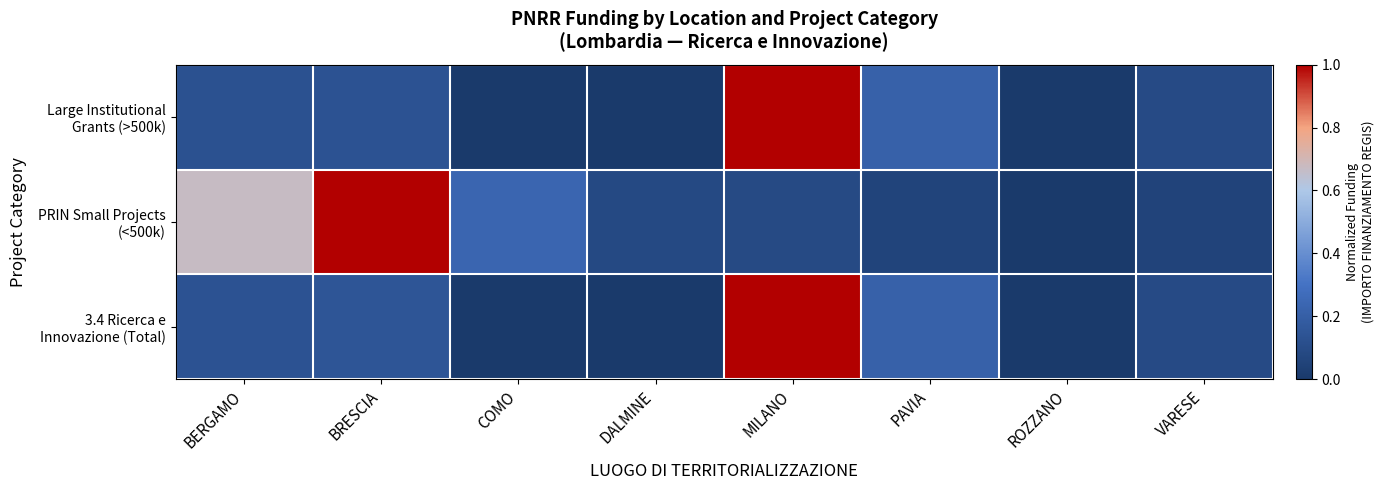

At BERGAMO, list the series in order from smallest to largest.

Large Institutional Grants (>500k), 3.4 Ricerca e Innovazione (Total), PRIN Small Projects (<500k)